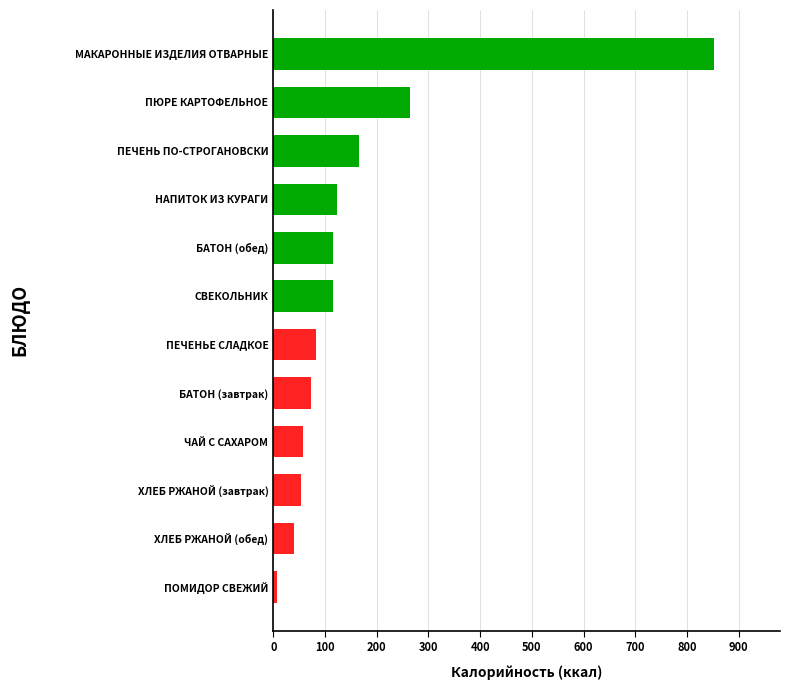

What is the difference between the maximum and minimum values?

845